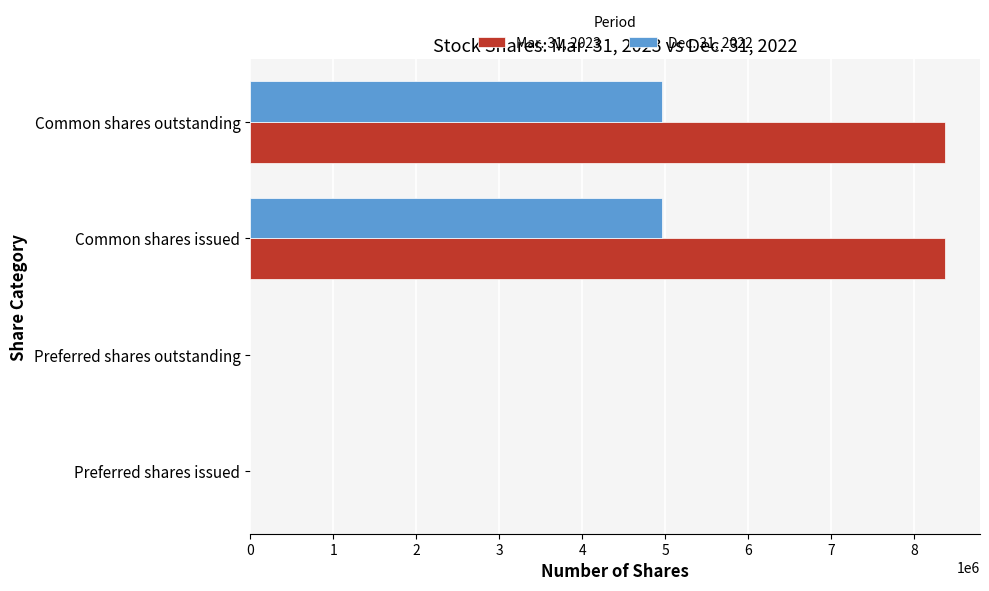

Which series has the largest total across all categories?

Mar. 31, 2023